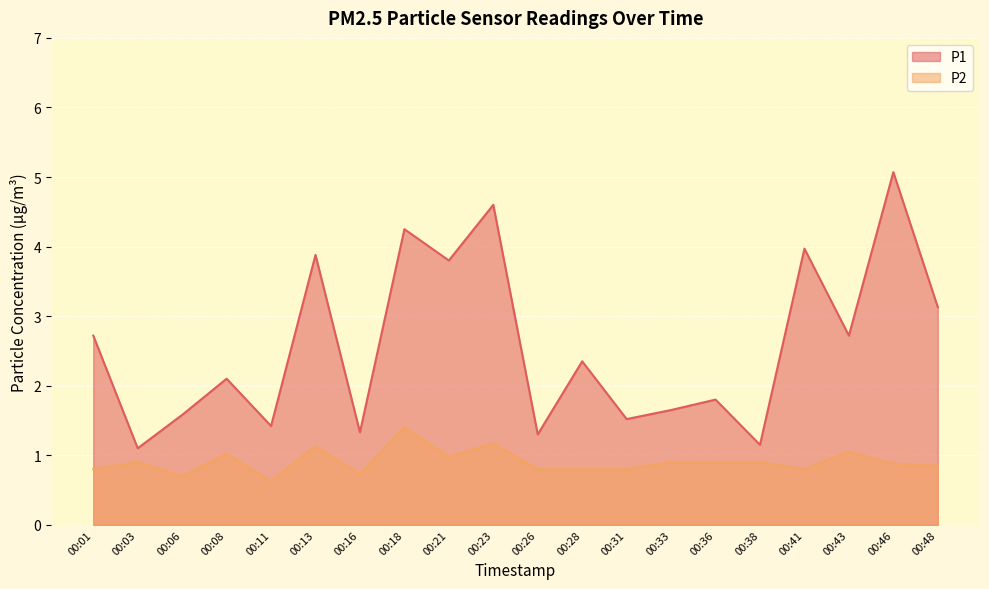

True or false: P1 and P2 cross at least once.

False